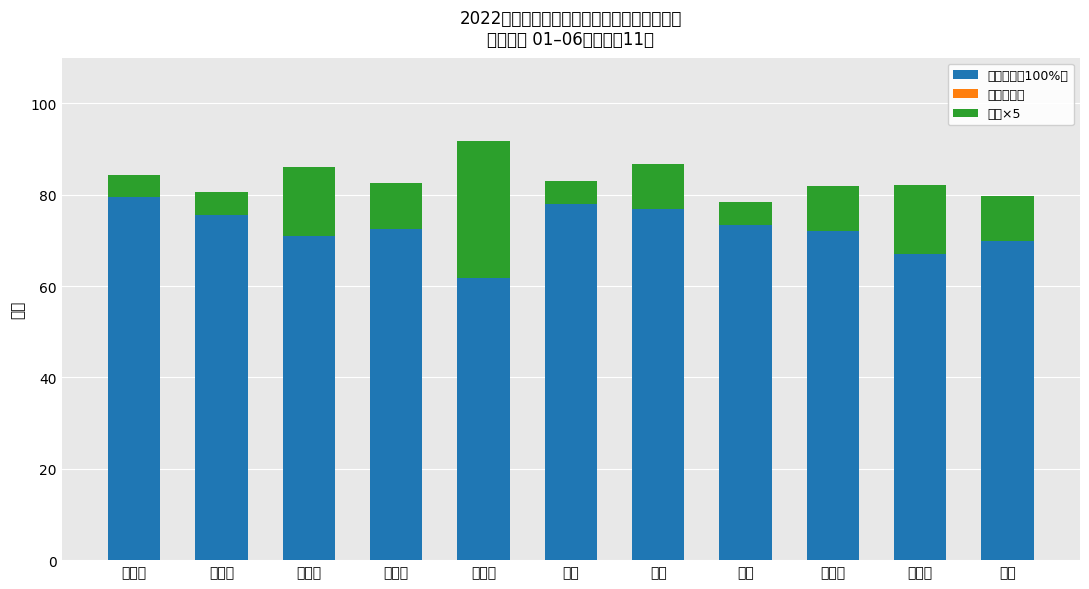

What is the sum of the 面试成绩（100%） values at 范娜 and 文玉凤?

149.3